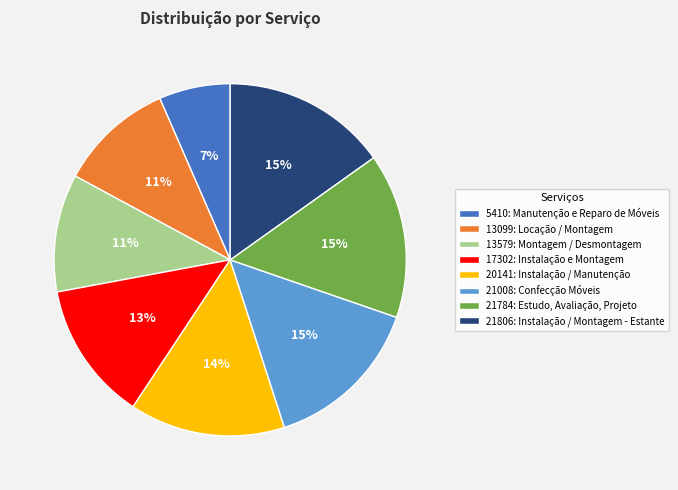

Count the number of slices in the pie.

8